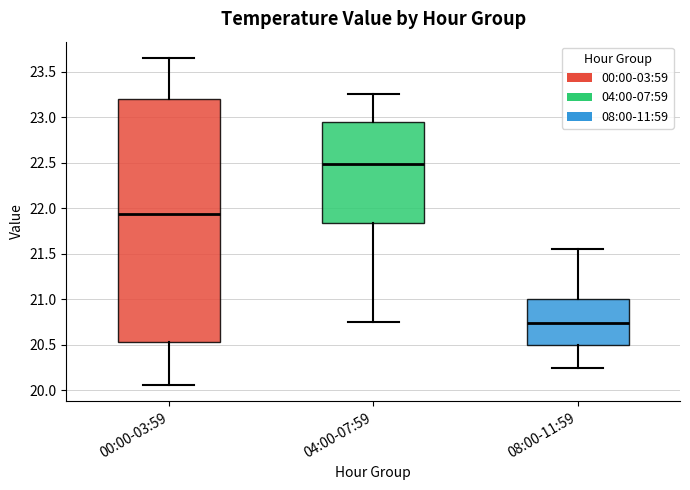

Comparing the boxes themselves (not the whiskers), which one is the tallest?

00:00-03:59